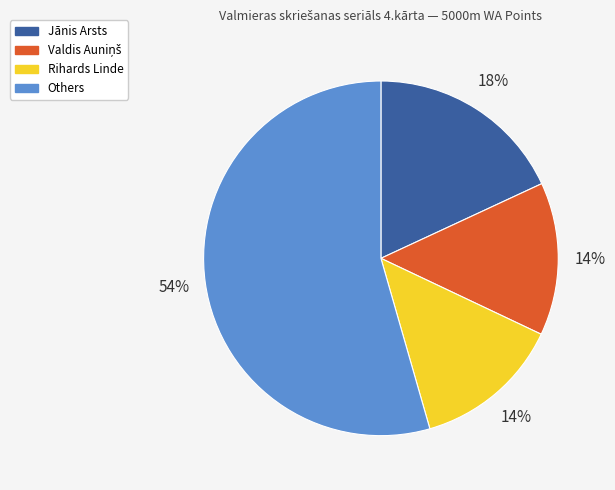

How many segments does this pie chart have?

4